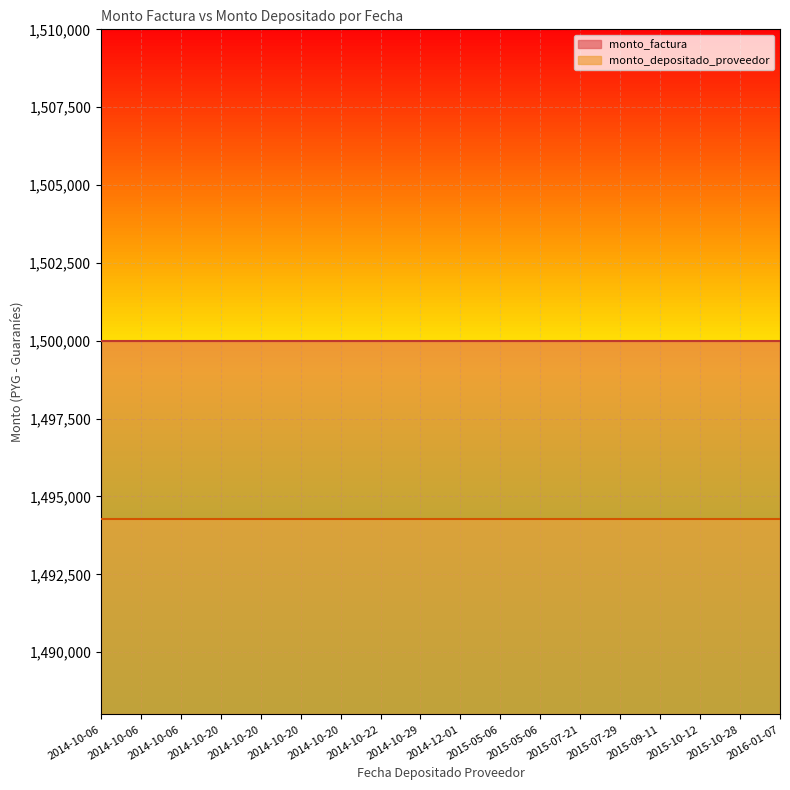

True or false: monto_factura and monto_depositado_proveedor cross at least once.

False